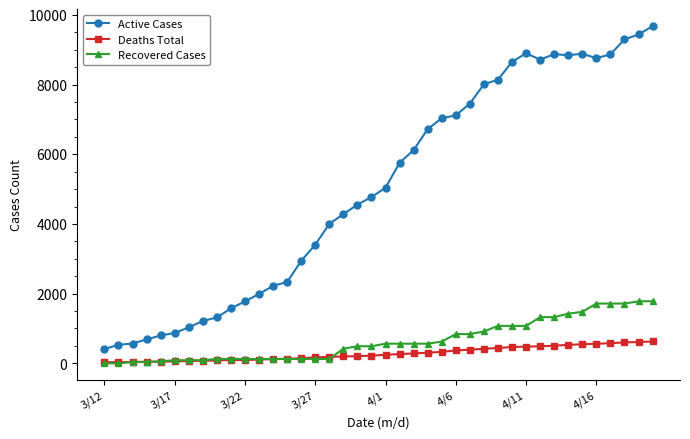

True or false: Active Cases and Deaths Total intersect in this chart.

False